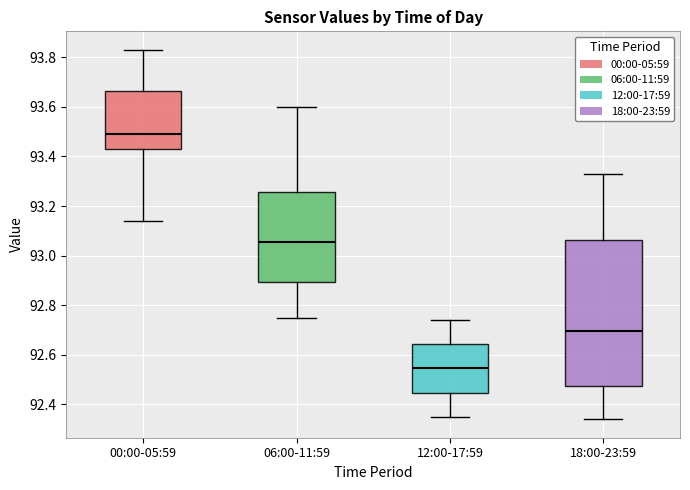

Reading left to right, read every box against the y-axis: the position of its median line, the range the box covers, and the ends of its whiskers. The values are not printed on the chart, so give them approximately, as read against the axis.

00:00-05:59: median 93.50, box 93.44 to 93.66, whiskers 93.14 to 93.84
06:00-11:59: median 93.06, box 92.90 to 93.26, whiskers 92.76 to 93.60
12:00-17:59: median 92.54, box 92.44 to 92.64, whiskers 92.36 to 92.74
18:00-23:59: median 92.70, box 92.48 to 93.06, whiskers 92.34 to 93.34